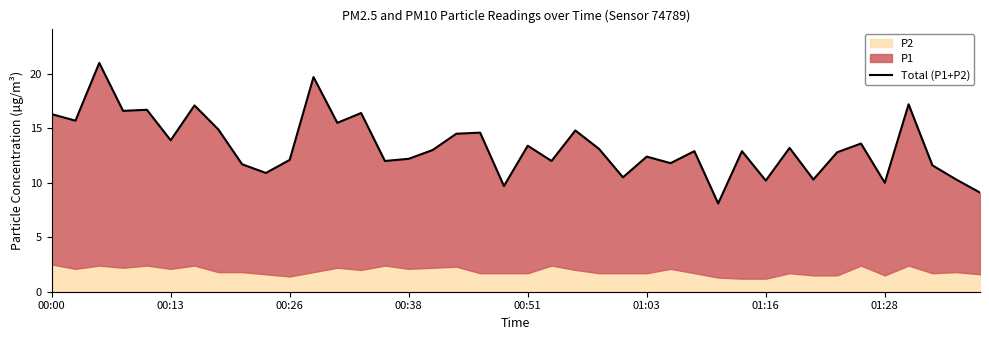

Read the value at 37.

11.6